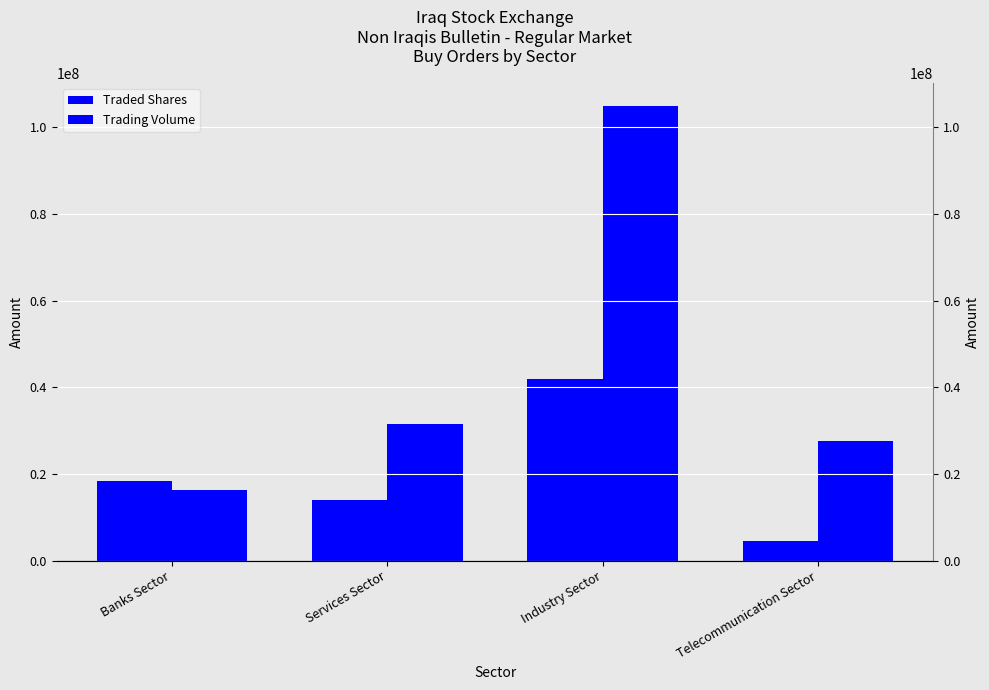

Is it true that Trading Volume equals 104980000 at Industry Sector?

True